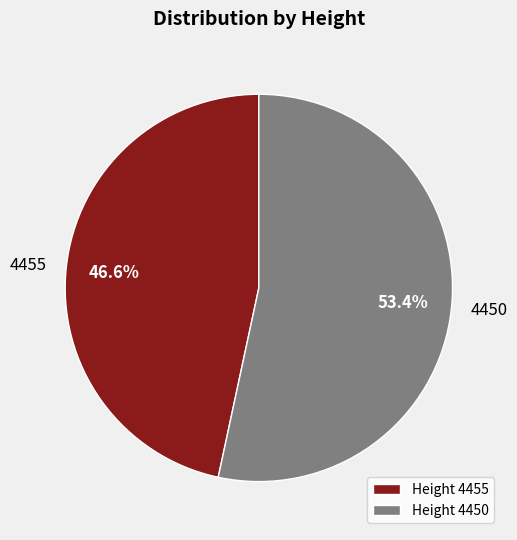

Which category accounts for the majority?

4450